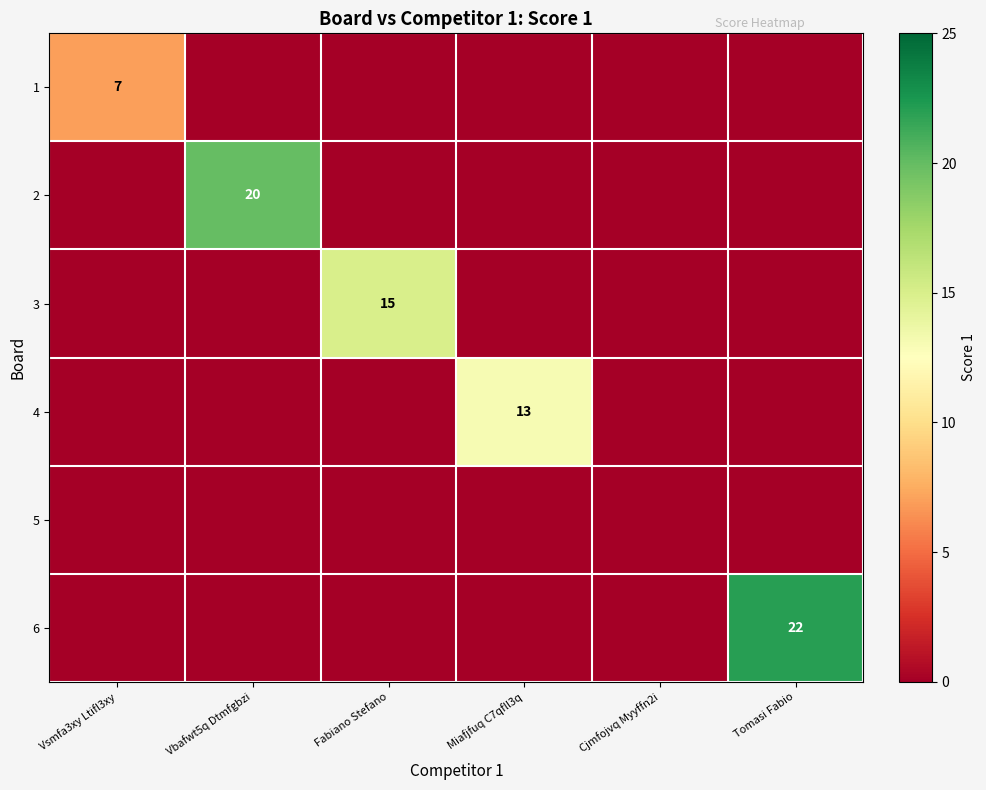

Is the value of 6 at Fabiano Stefano greater than the value of 2 at Tomasi Fabio?

No